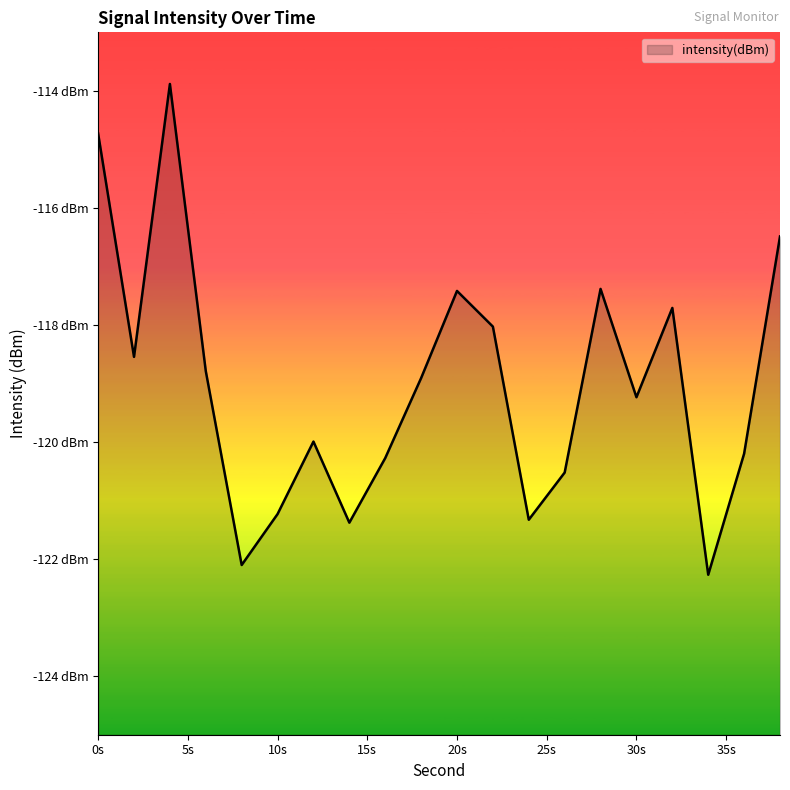

At which label is the value closest to -118?

22